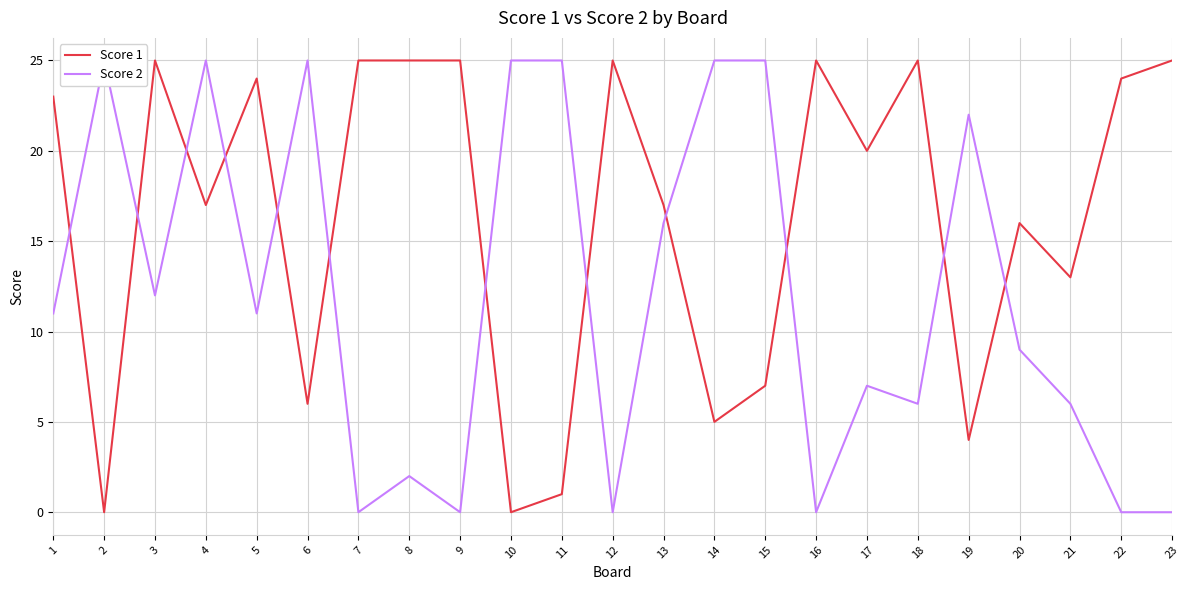

Which series has the largest range (max minus min)?

Score 1